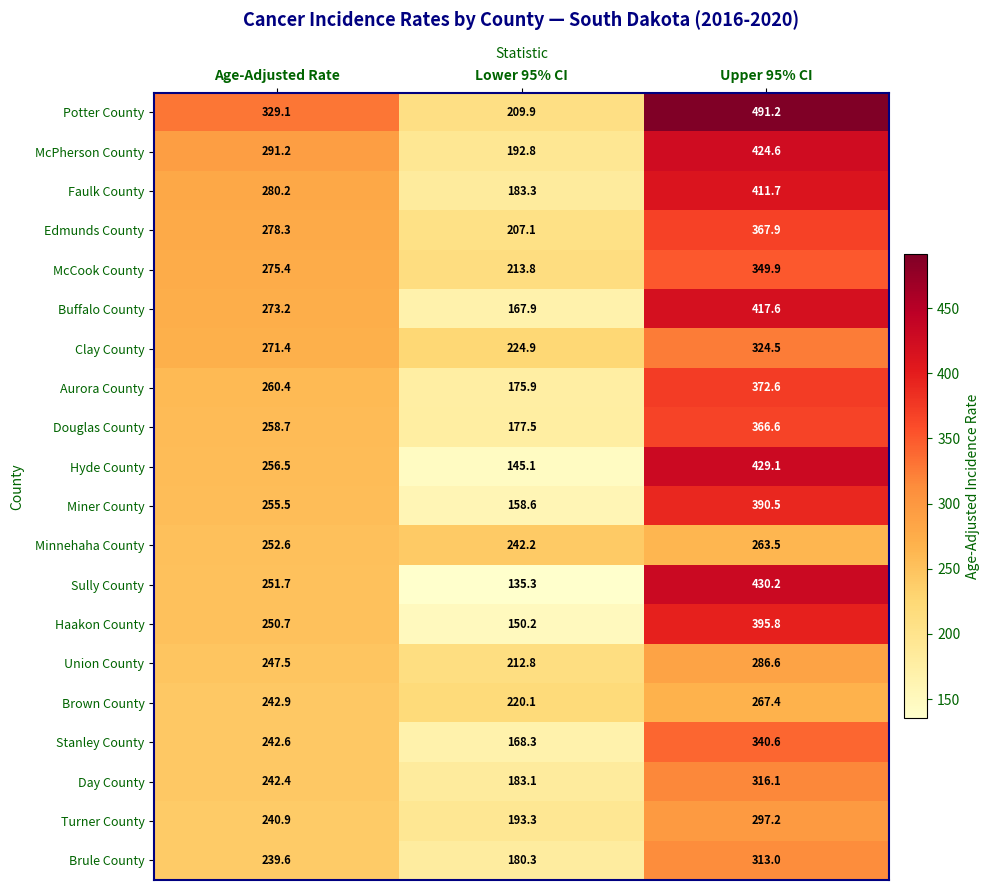

What is the sum of all Faulk County values?

875.2